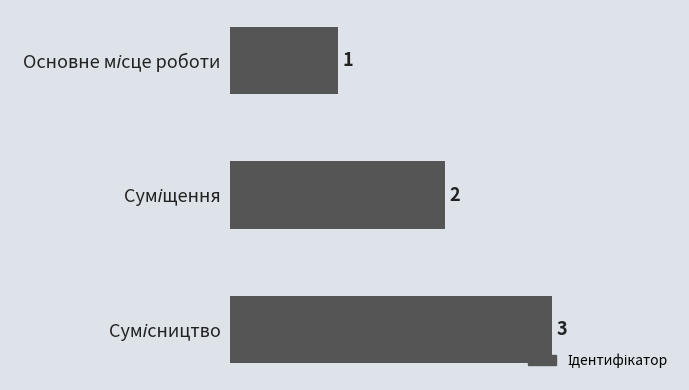

What is the greatest value displayed?

3